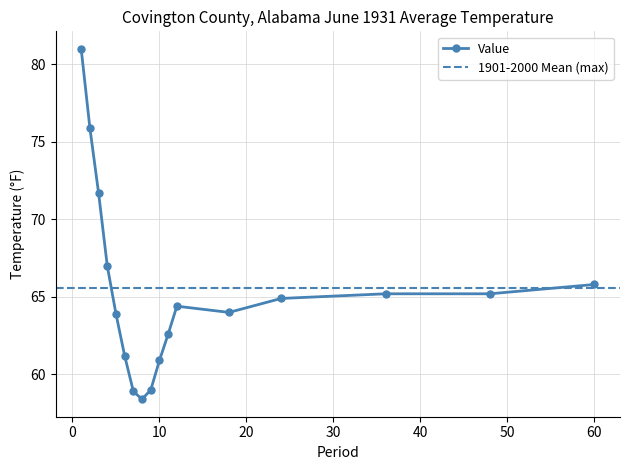

Rank the categories by value from lowest to highest.

8, 7, 9, 10, 6, 11, 5, 18, 12, 24, 36, 48, 60, 4, 3, 2, 1